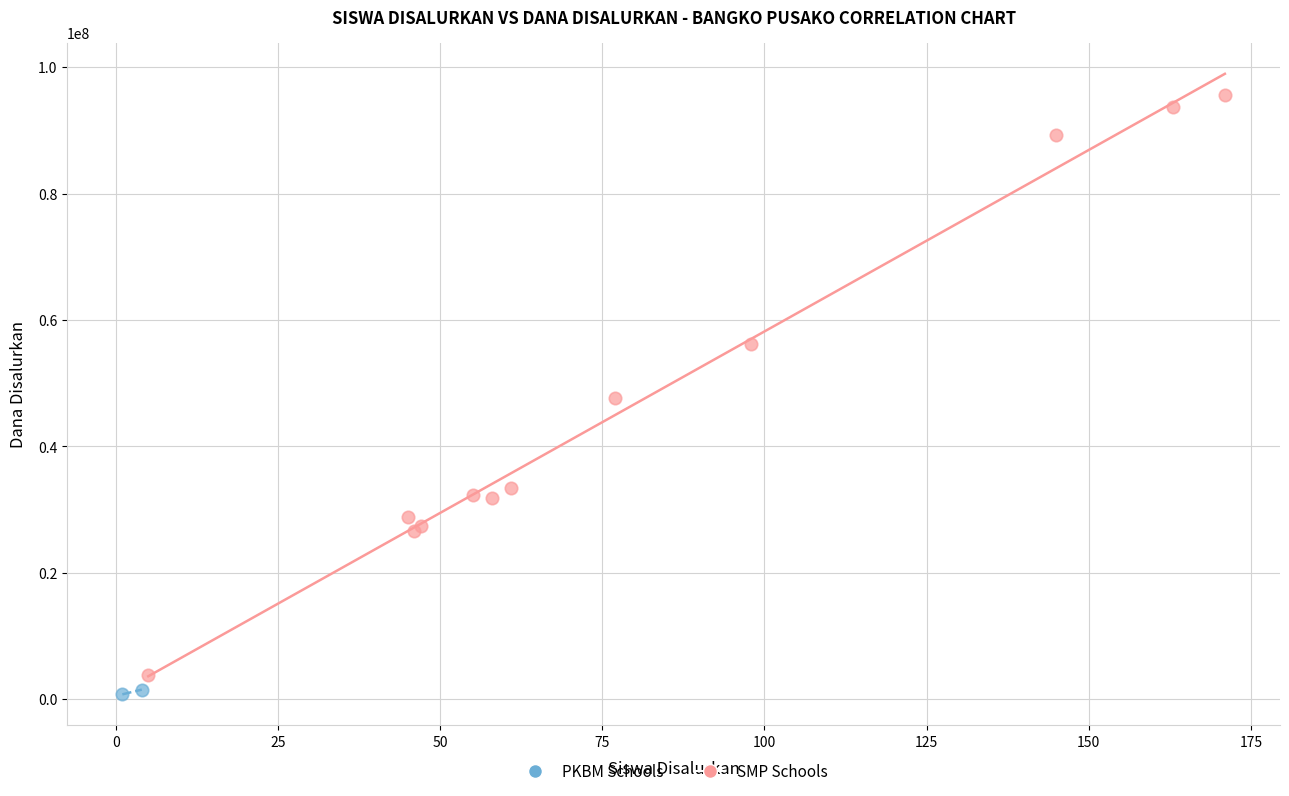

Which series contains the lowest Y value?

PKBM Schools